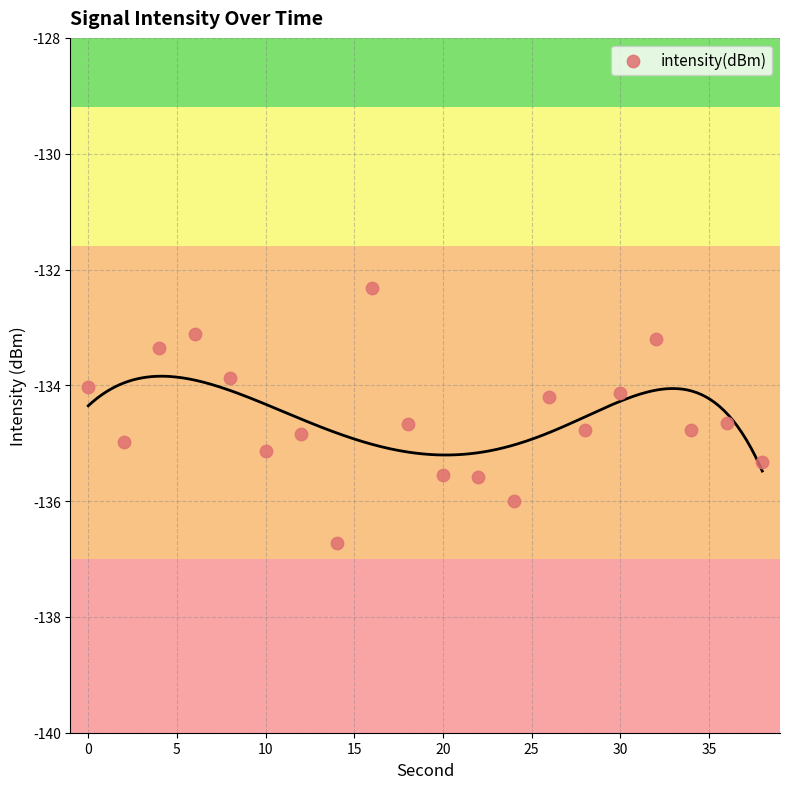

What is the range of Y values (max minus min)?

4.4